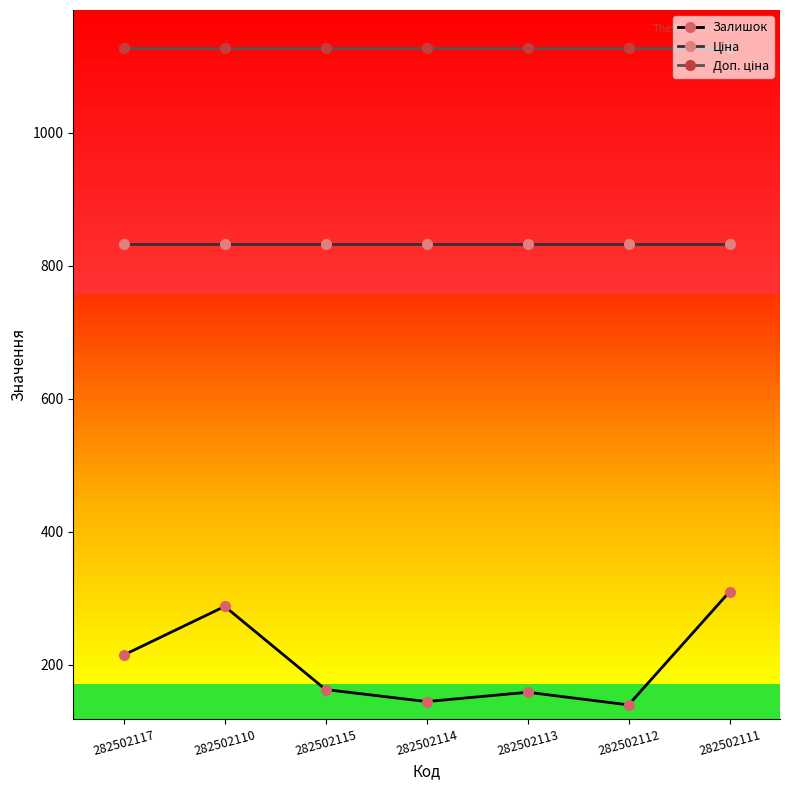

Does the chart have visible grid lines?

No